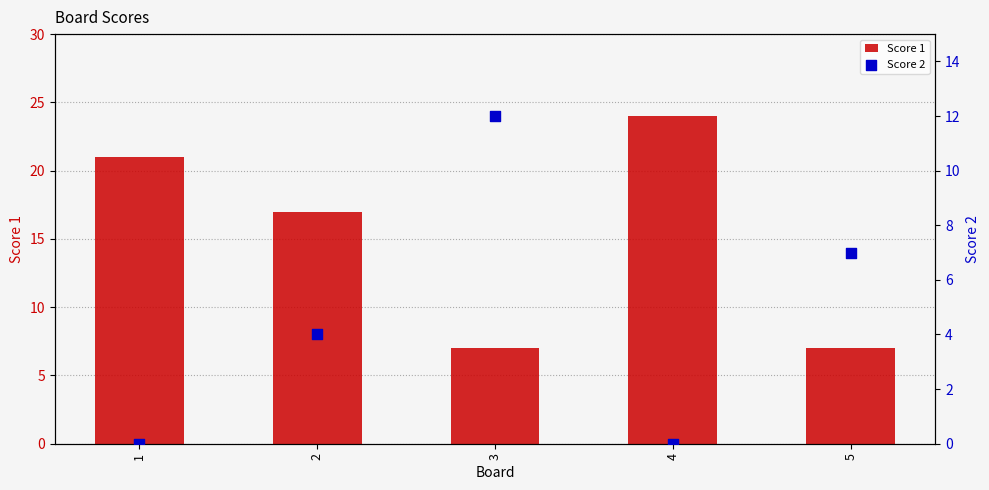

Which series has the largest Y range (max minus min)?

Score 1